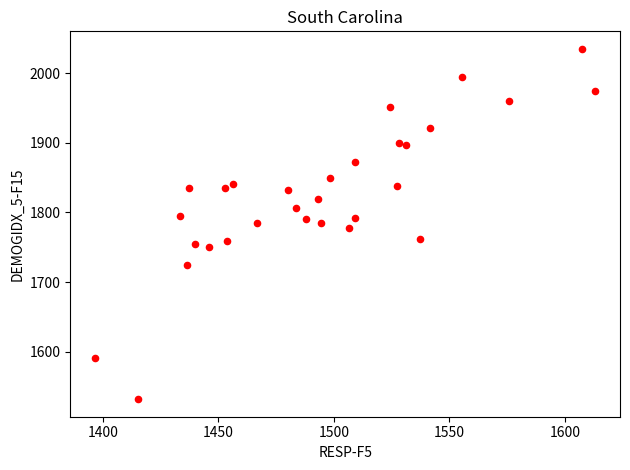

What is the range of Y values (max minus min)?

502.4